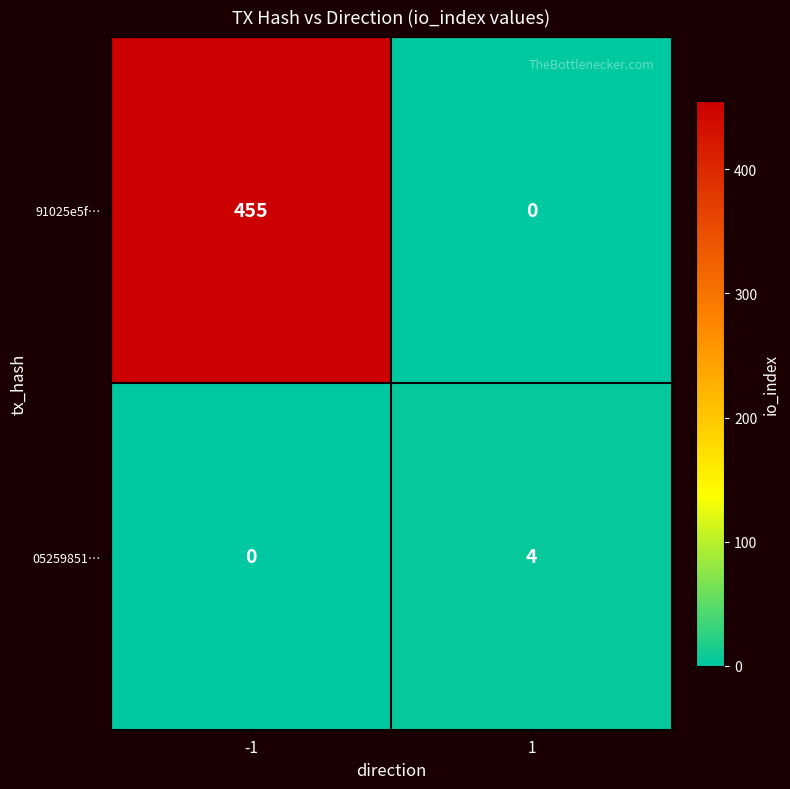

Rank the series by their maximum value, from lowest to highest.

05259851…, 91025e5f…